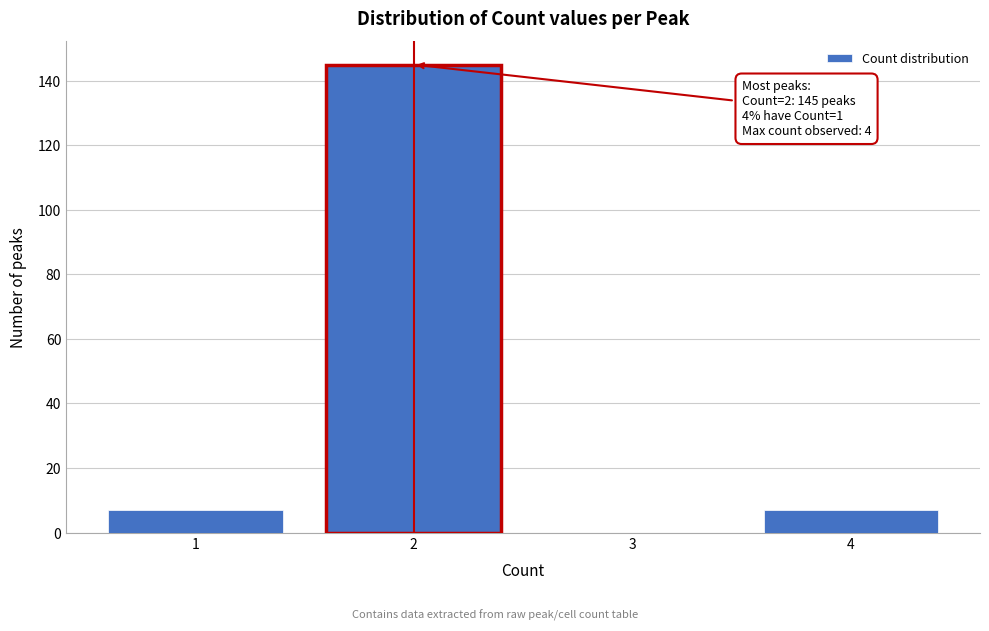

Over which range of the x-axis is the bar tallest?

1.5 to 2.5